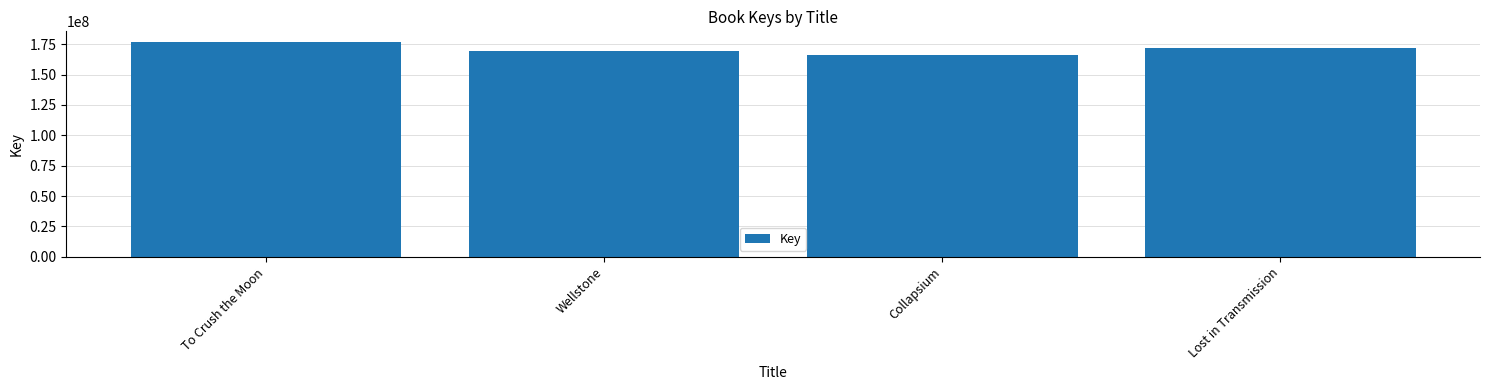

What is the difference between the values at Lost in Transmission and To Crush the Moon?

4581966